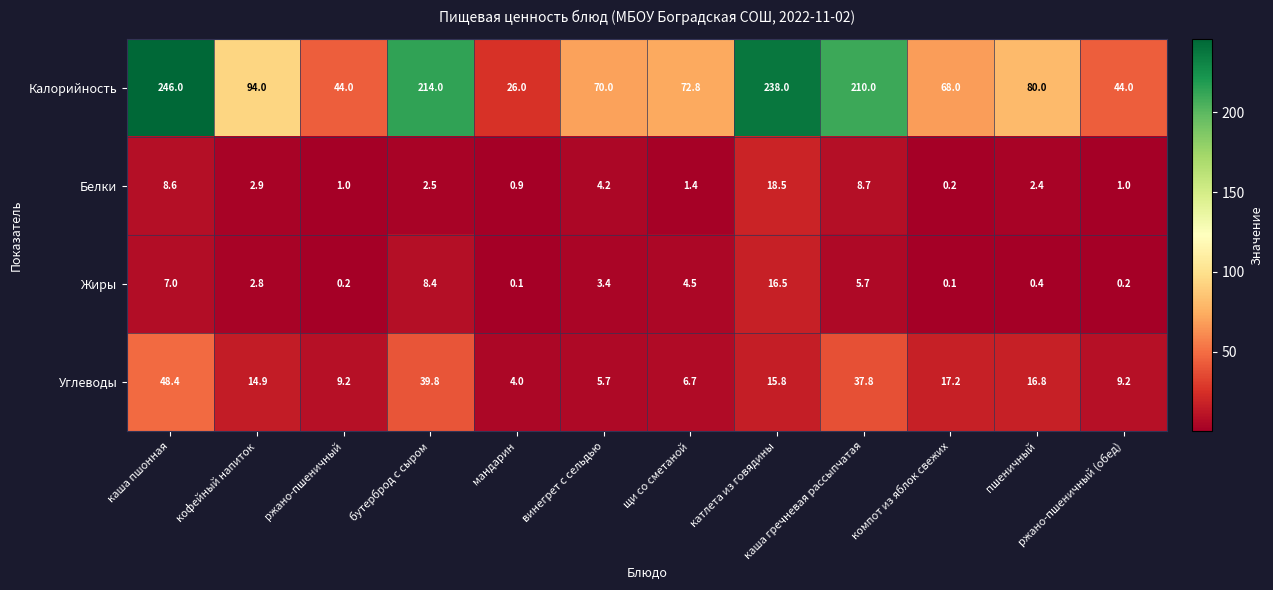

What is the sum of all Углеводы values?

225.5